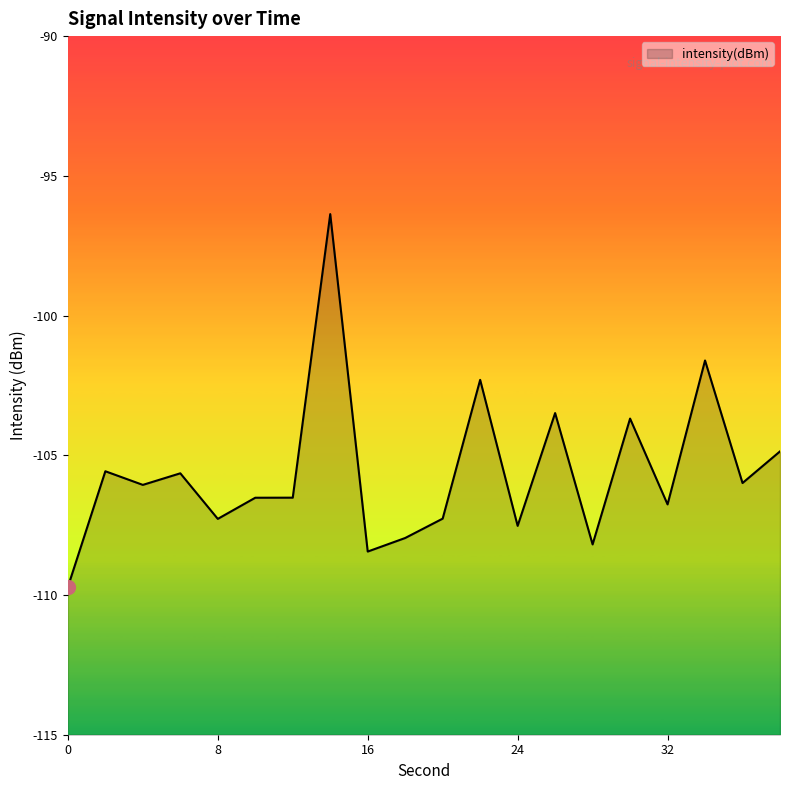

List the labels in order of value, largest first.

14, 34, 22, 26, 30, 38, 2, 6, 36, 4, 12, 10, 32, 20, 8, 24, 18, 28, 16, 0